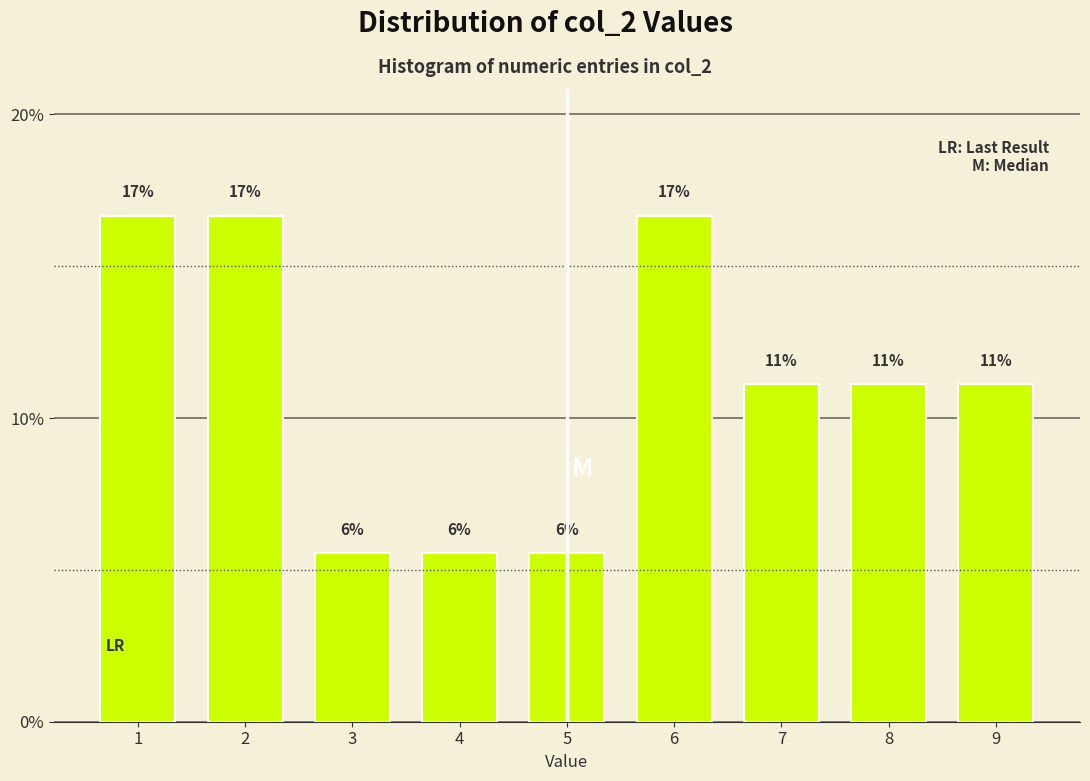

Does the chart contain any negative values?

No